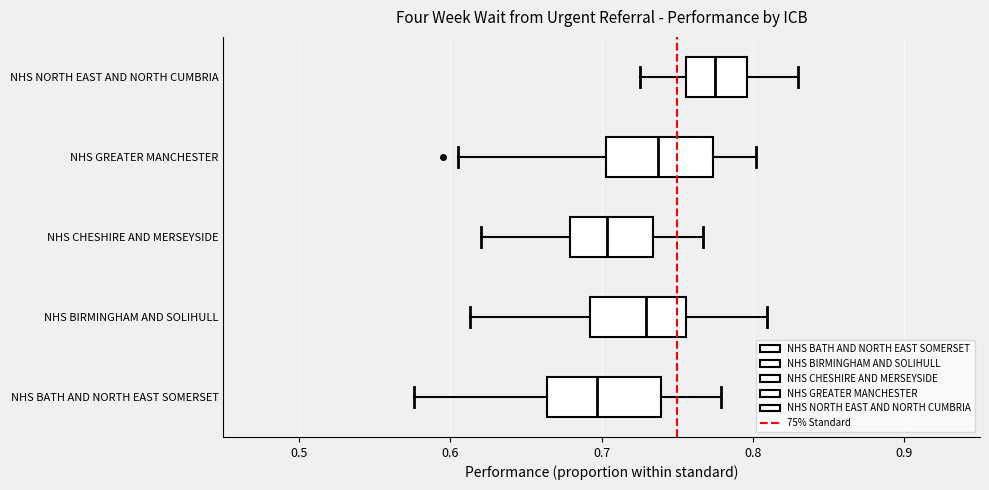

Reading bottom to top, read every box against the x-axis: the position of its median line, the range the box covers, and the ends of its whiskers. The values are not printed on the chart, so give them approximately, as read against the axis.

NHS BATH AND NORTH EAST SOMERSET: median 0.70, box 0.66 to 0.74, whiskers 0.58 to 0.78
NHS BIRMINGHAM AND SOLIHULL: median 0.73, box 0.69 to 0.76, whiskers 0.61 to 0.81
NHS CHESHIRE AND MERSEYSIDE: median 0.70, box 0.68 to 0.73, whiskers 0.62 to 0.77
NHS GREATER MANCHESTER: median 0.74, box 0.70 to 0.77, whiskers 0.60 to 0.80
NHS NORTH EAST AND NORTH CUMBRIA: median 0.78, box 0.76 to 0.80, whiskers 0.73 to 0.83